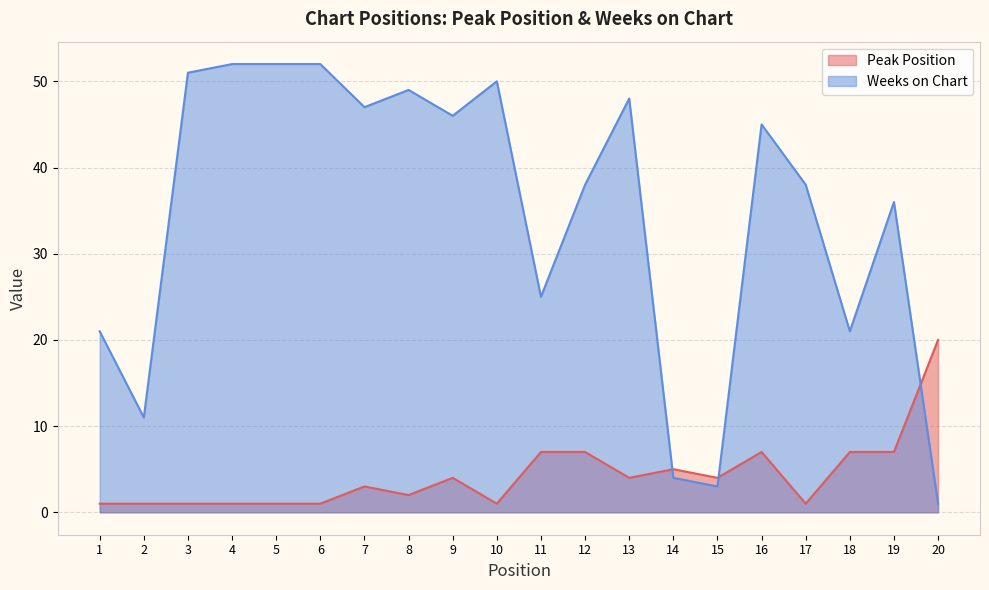

Rank the series by their average value, from highest to lowest.

Weeks on Chart, Peak Position